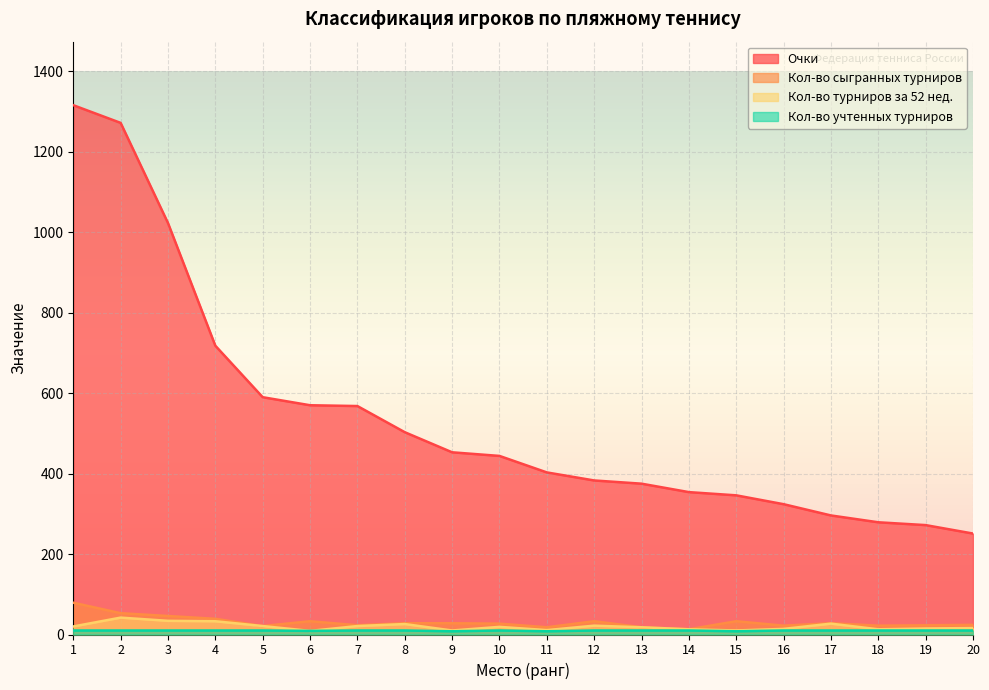

The Кол-во учтенных турниров series shows 10 at 18. True or false?

True